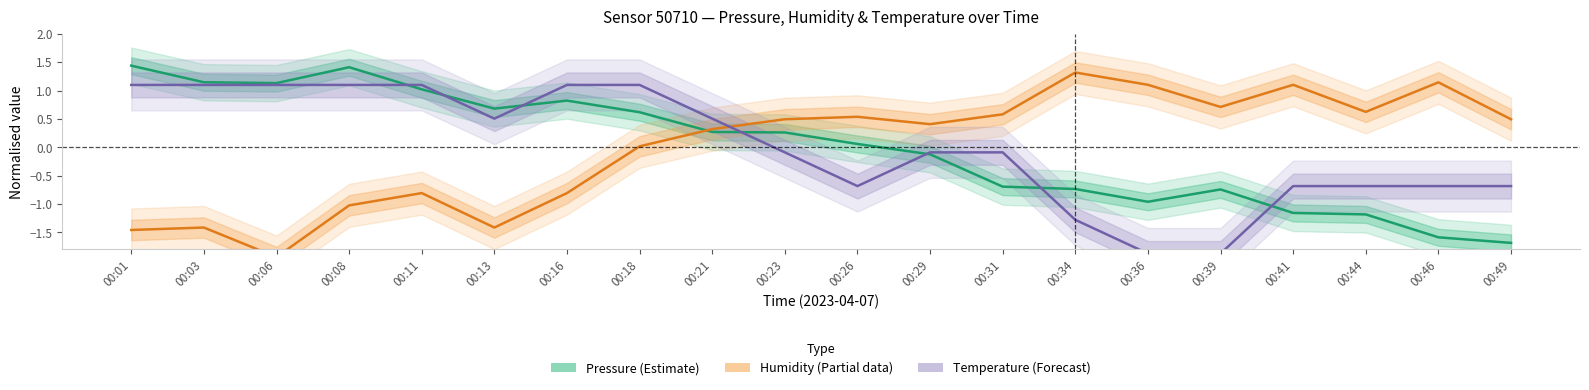

In Pressure (Estimate), how many points are higher than both neighbors (excluding endpoints)?

3